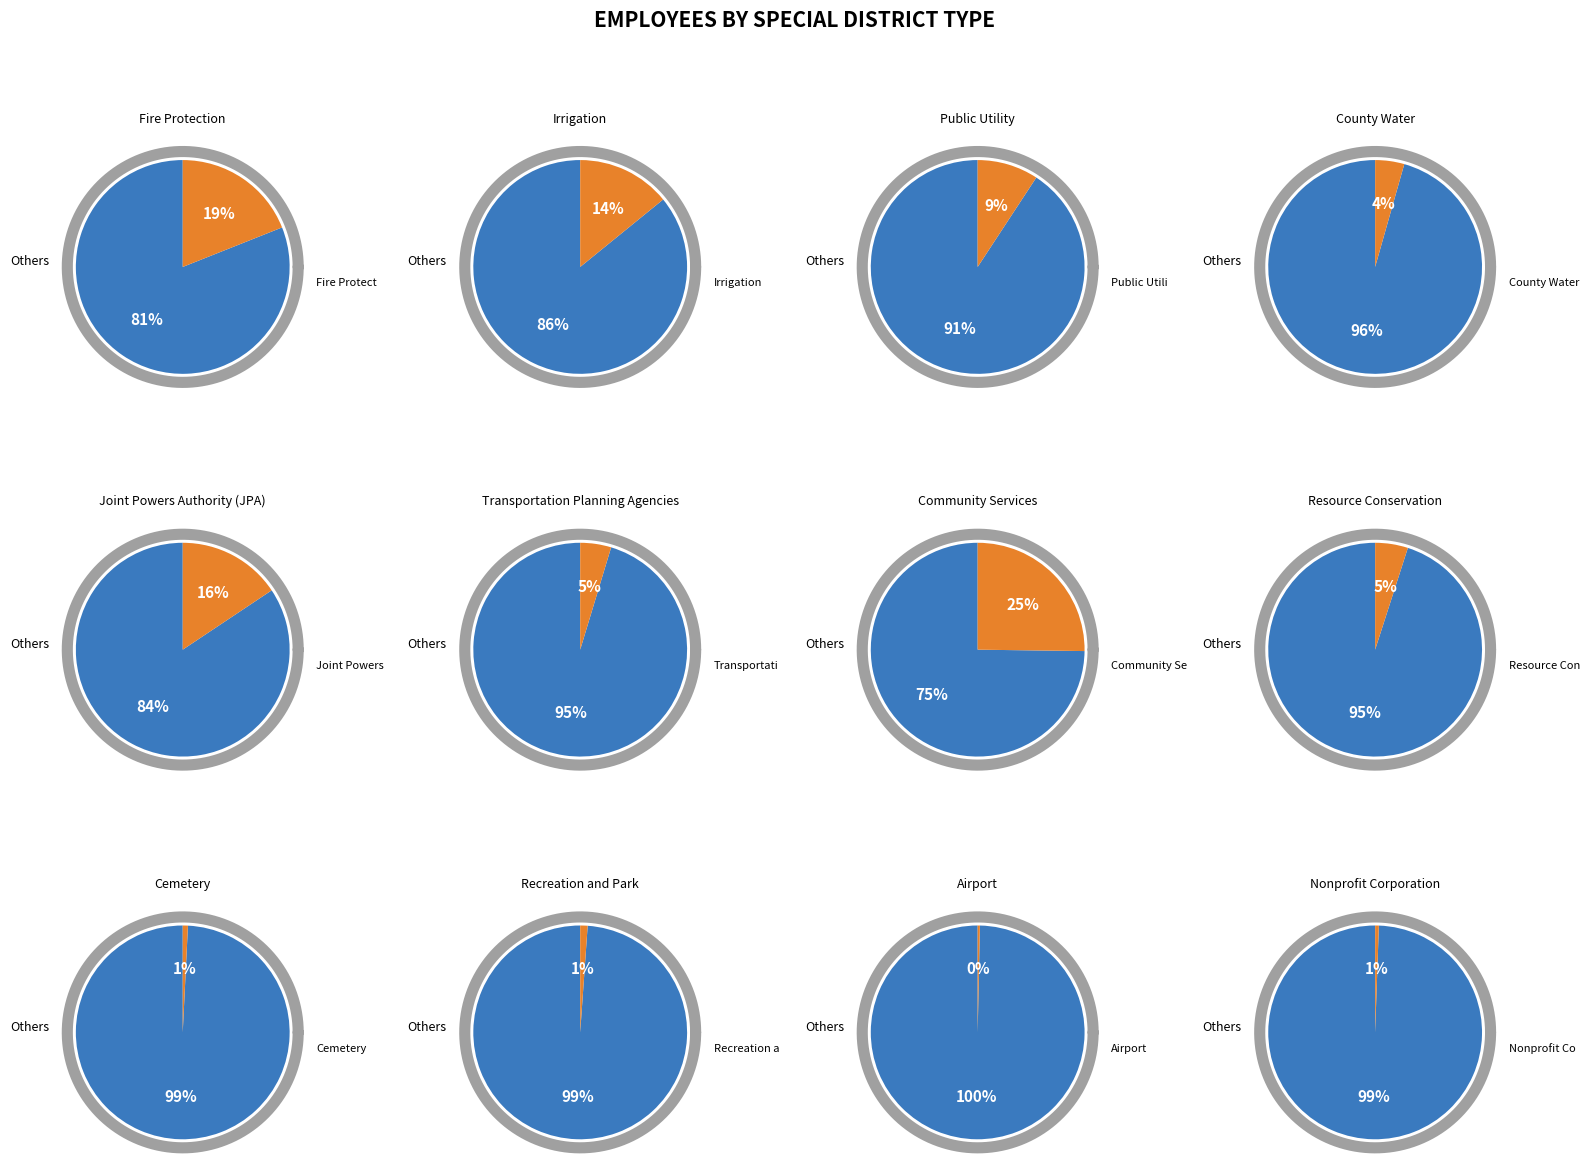

To the nearest percent, what portion does County Water represent?

4%